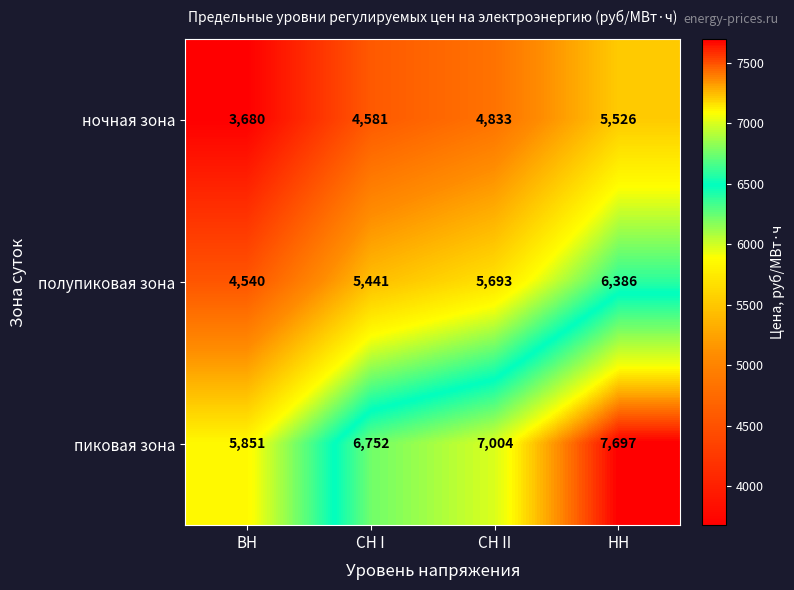

What is the approximate value of ночная зона at СН II, to the nearest 50?

4850